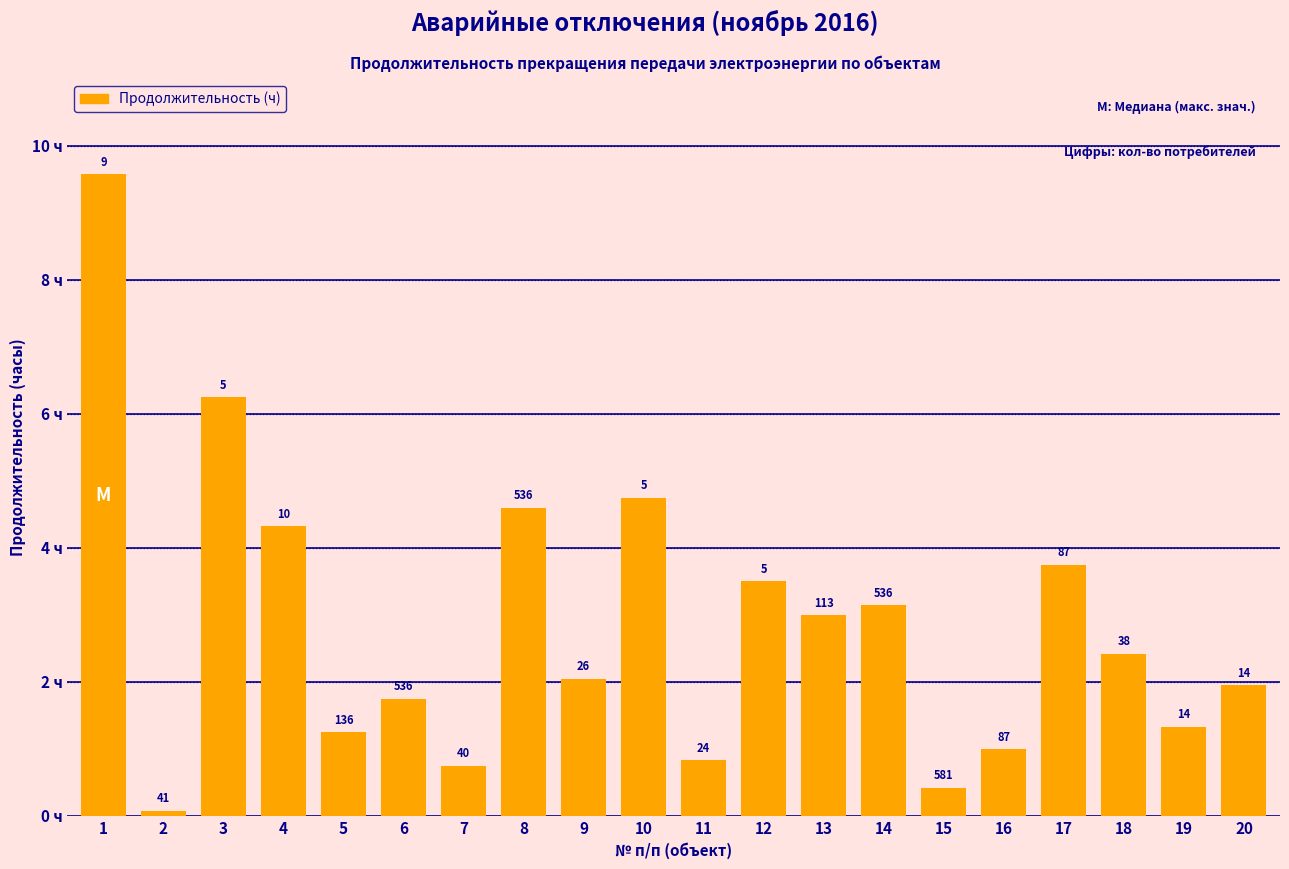

Does the chart contain any negative values?

No